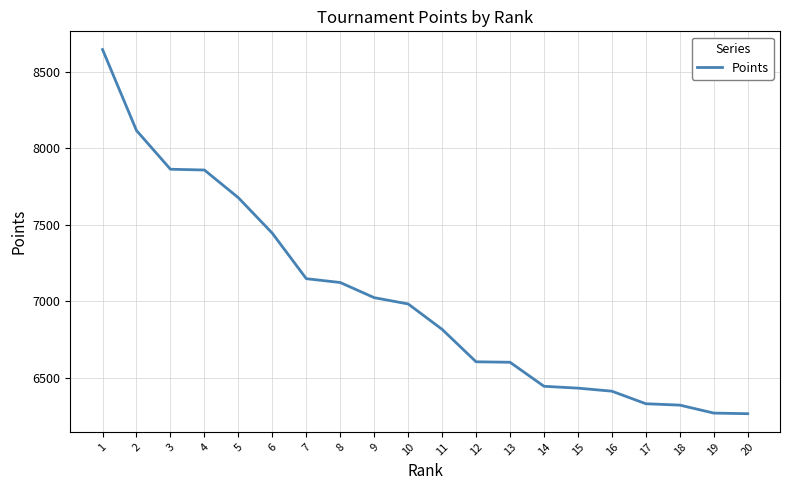

What is the smallest value displayed?

6265